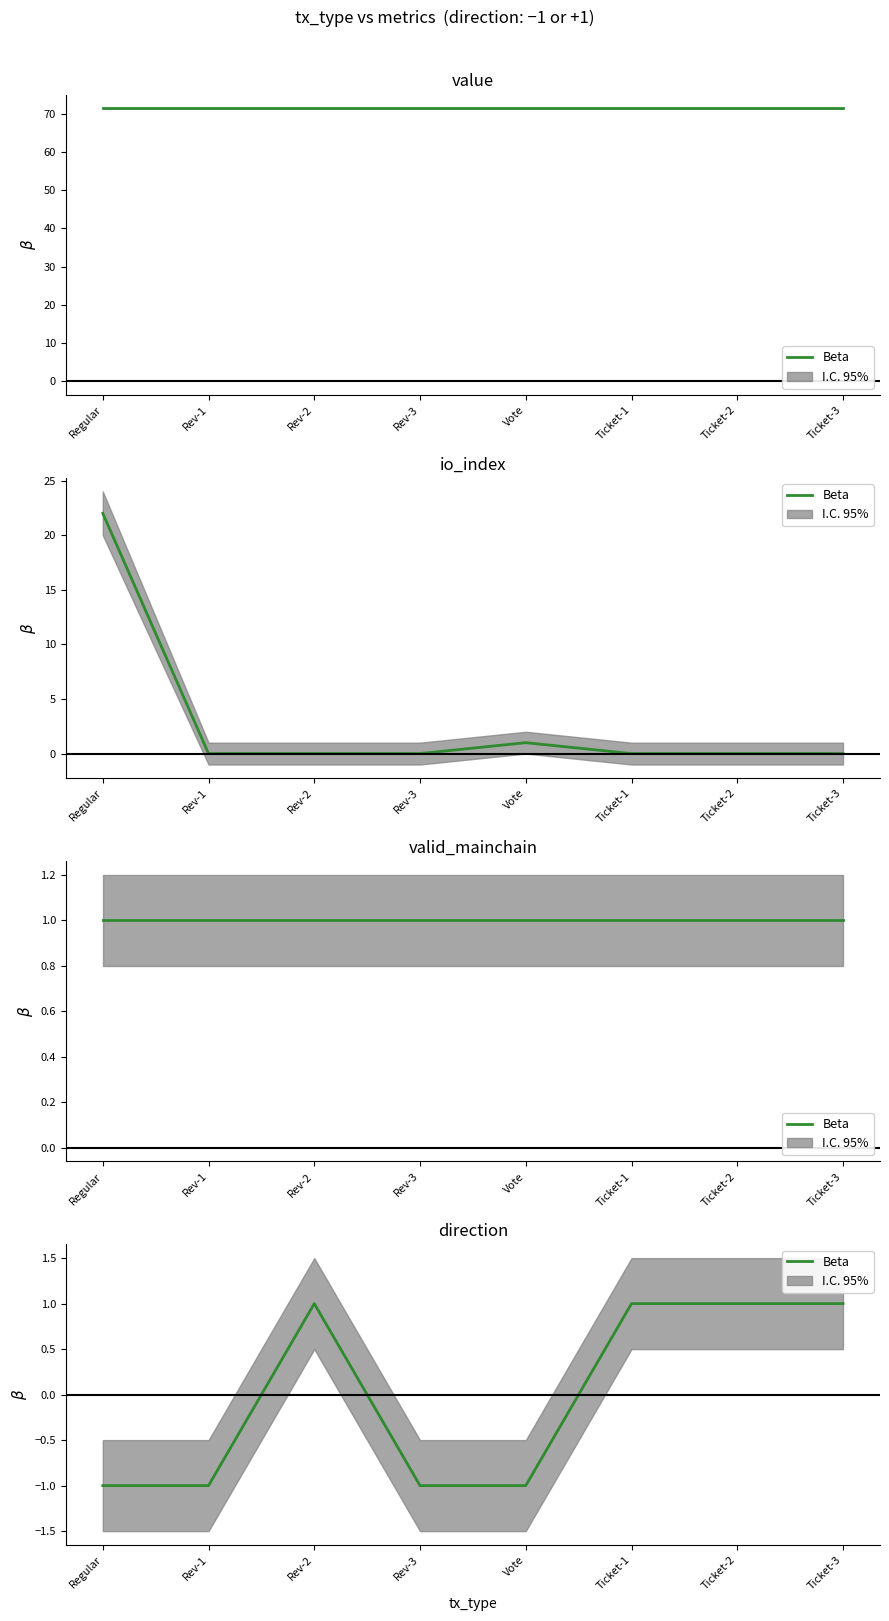

Where is the data nearest to the value 0?

Regular